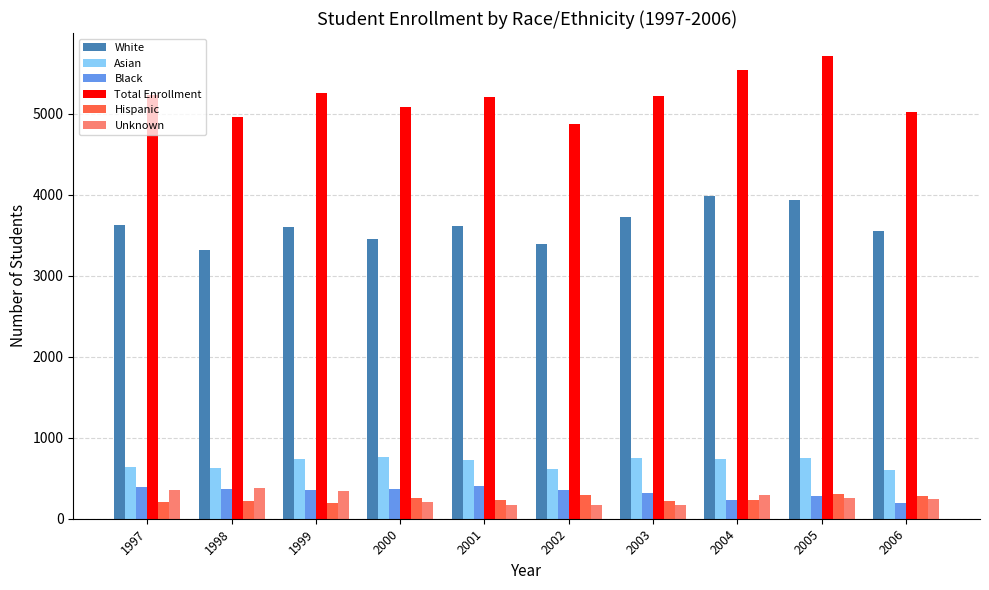

How many data points in Unknown are less than 257?

5